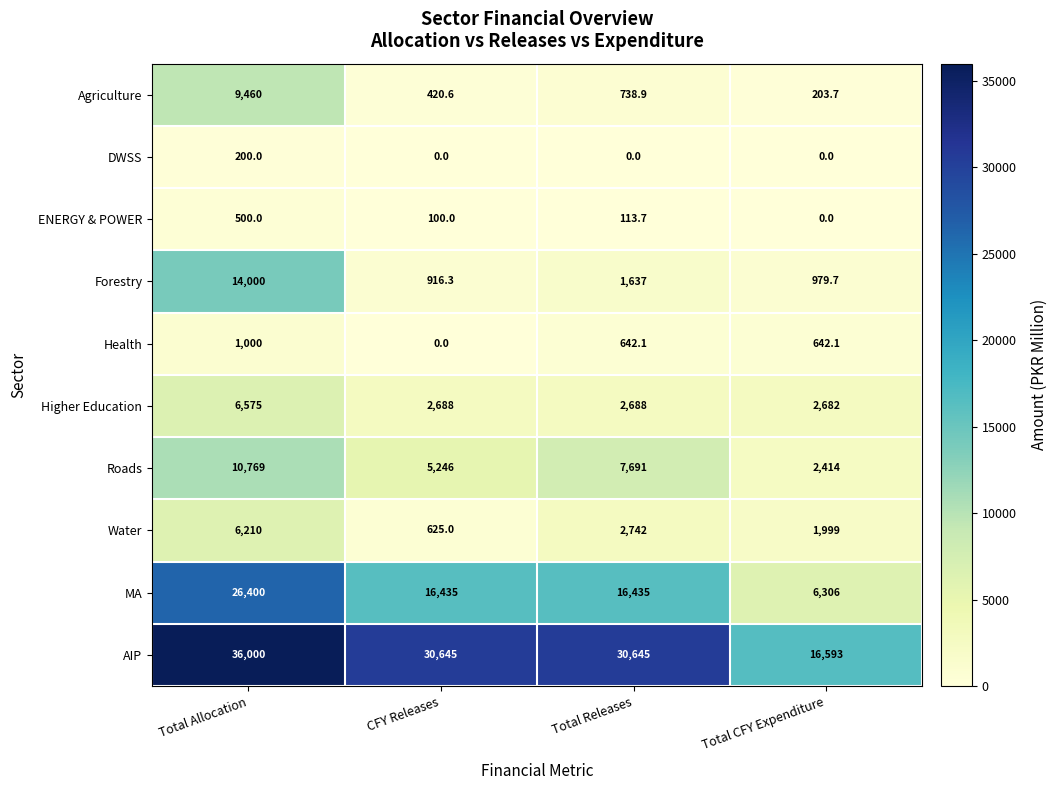

True or false: Water has a value of 2742.0 at Total Releases.

True